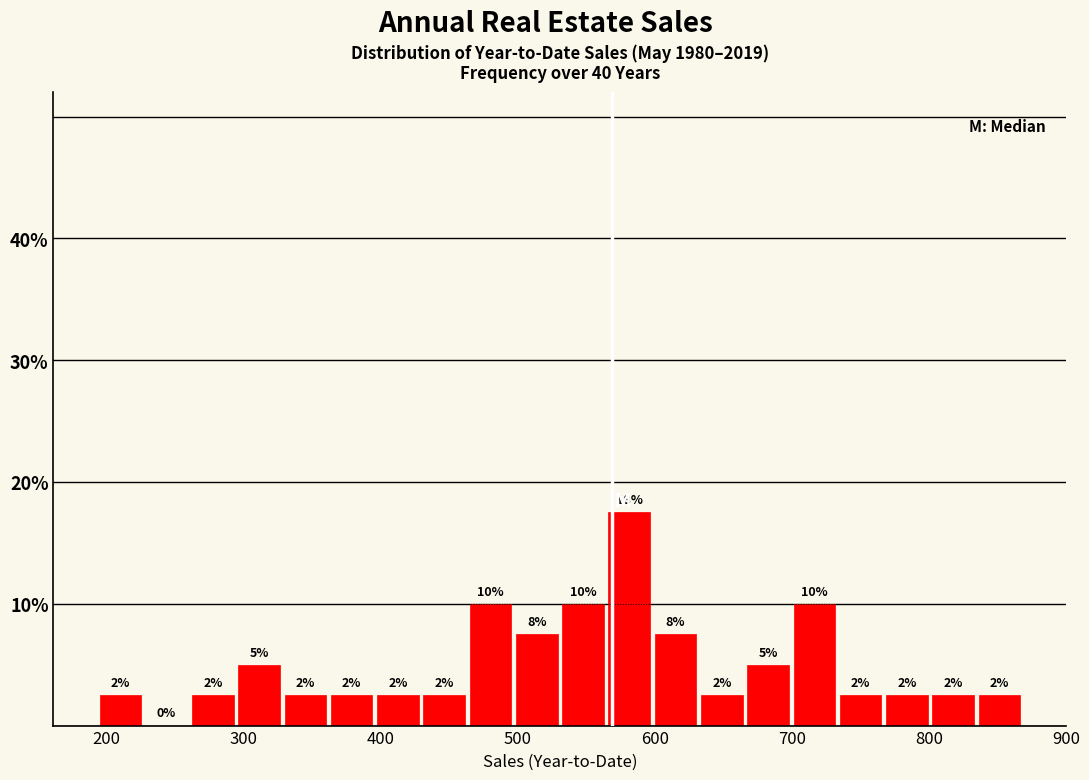

Around what value on the x-axis is the tallest bar? Give the approximate position of its centre, as read against the axis.

580